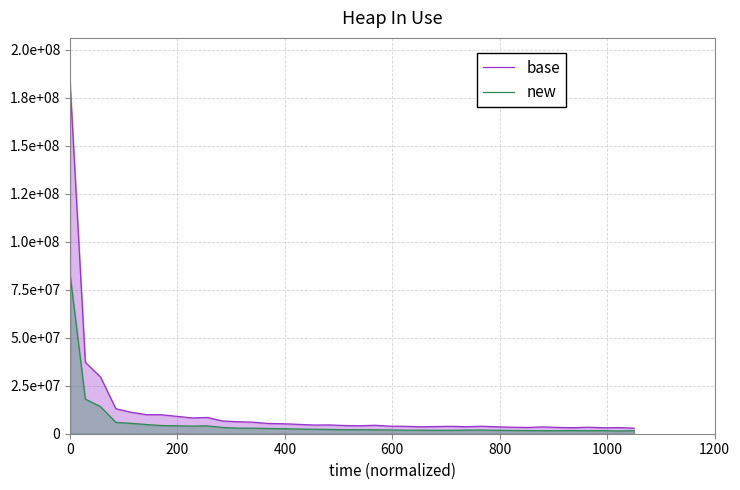

Does the chart display data point markers on the line(s)?

No